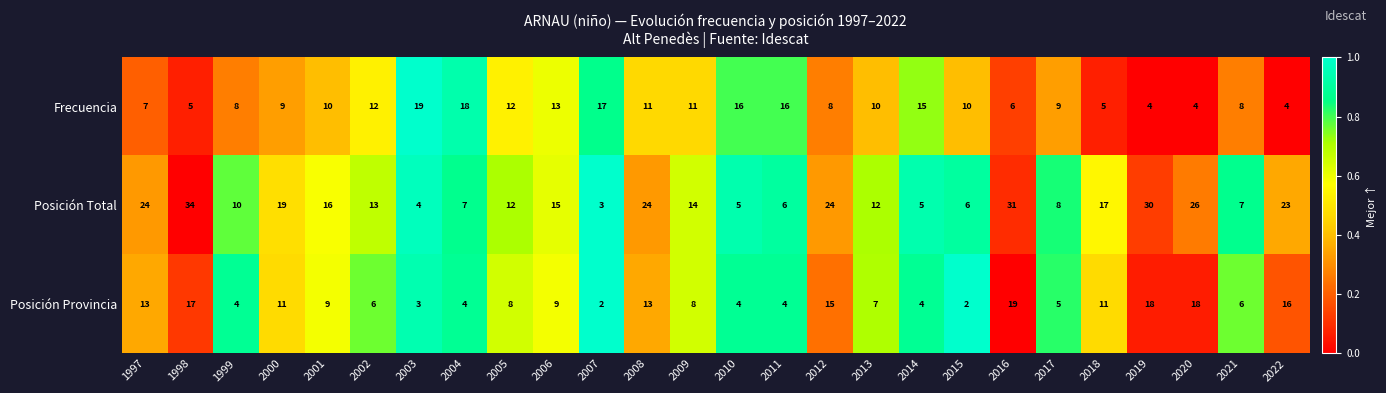

Read the Posición Provincia value at 2006.

9